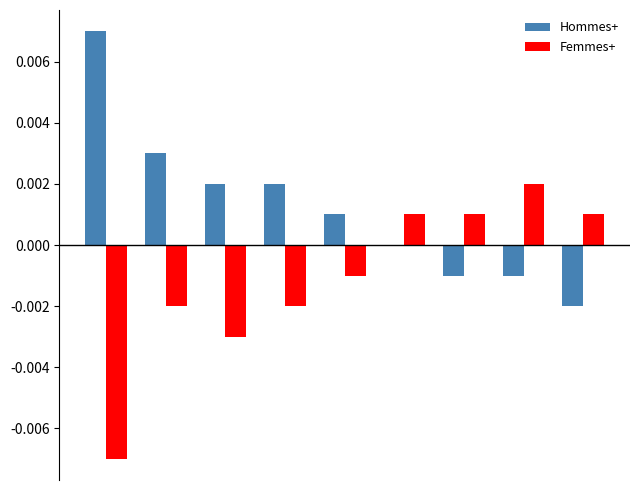

Are the bars horizontal?

No